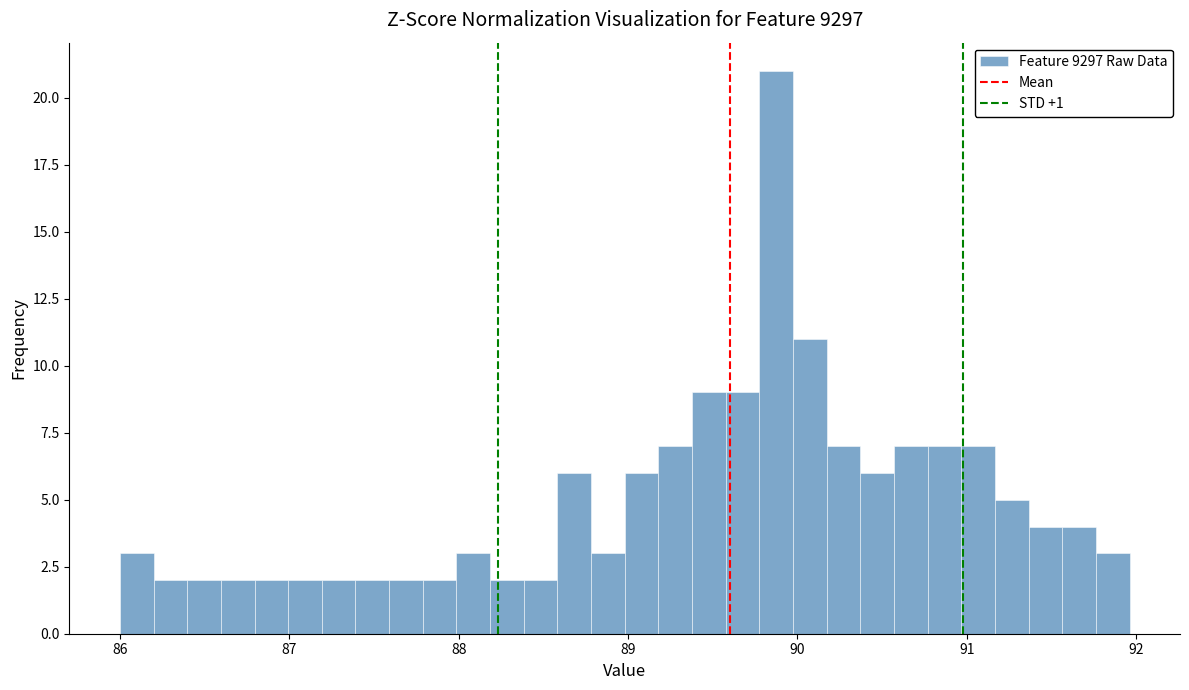

Read against the x-axis, roughly where is the centre of the tallest bar?

89.9